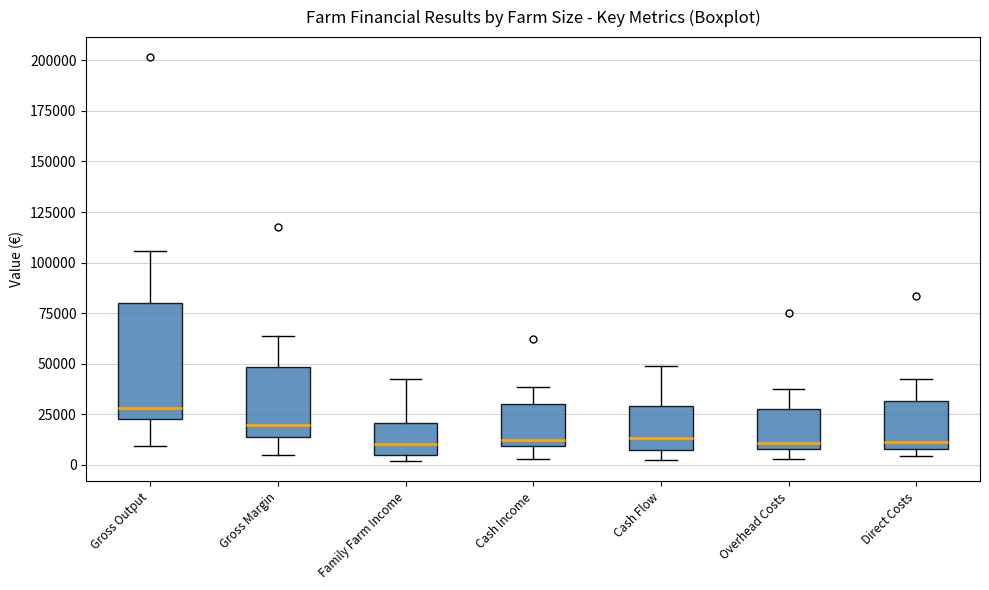

Reading left to right, transcribe this box plot: for each box, give where its median line is, the range the box spans, and where its two whiskers end, as read against the y-axis. The values are not printed on the chart, so give them approximately, as read against the axis.

Gross Output: median 30000, box 25000 to 80000, whiskers 10000 to 105000
Gross Margin: median 20000, box 15000 to 50000, whiskers 5000 to 65000
Family Farm Income: median 10000, box 5000 to 20000, whiskers 0 to 45000
Cash Income: median 10000 (just above the box's lower edge), box 10000 to 30000, whiskers 5000 to 40000
Cash Flow: median 15000, box 10000 to 30000, whiskers 5000 to 50000
Overhead Costs: median 10000 (just above the box's lower edge), box 10000 to 30000, whiskers 5000 to 35000
Direct Costs: median 10000 (just above the box's lower edge), box 10000 to 30000, whiskers 5000 to 40000